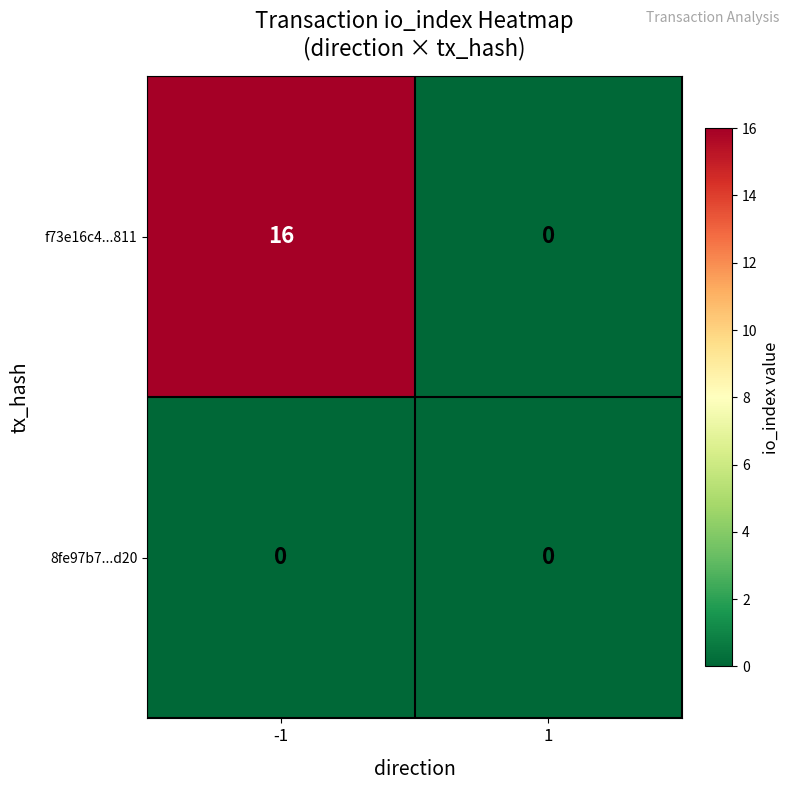

Reading left to right, list all the values displayed in this chart.

f73e16c4...811: -1=16	1=0
8fe97b7...d20: -1=0	1=0